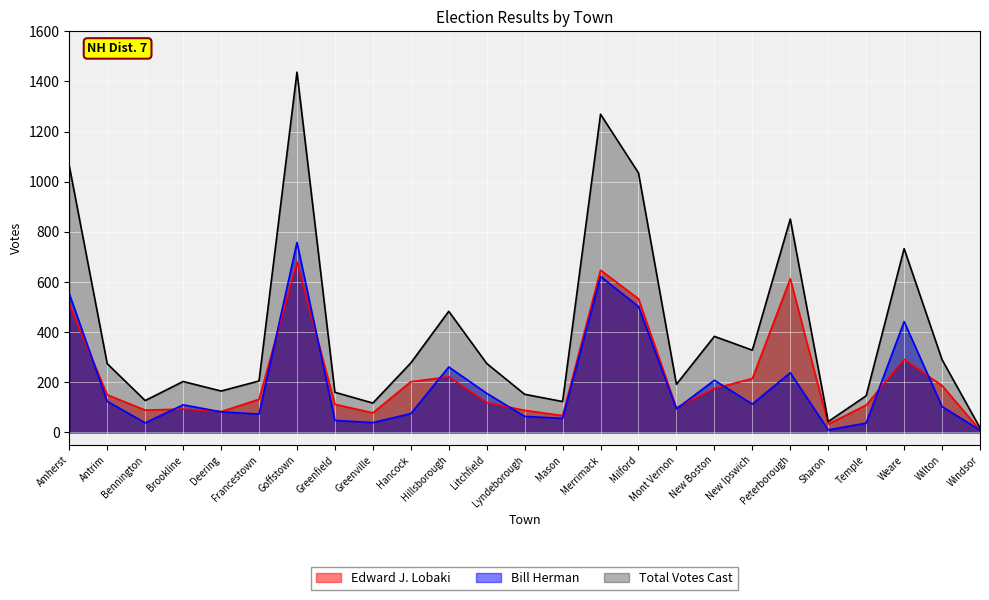

What is the difference between the highest and lowest values at Antrim?

150